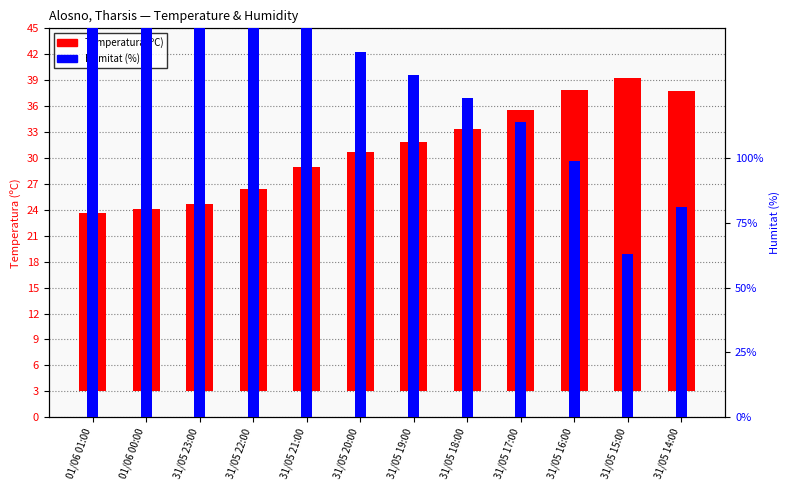

Does the chart contain stacked bars?

No